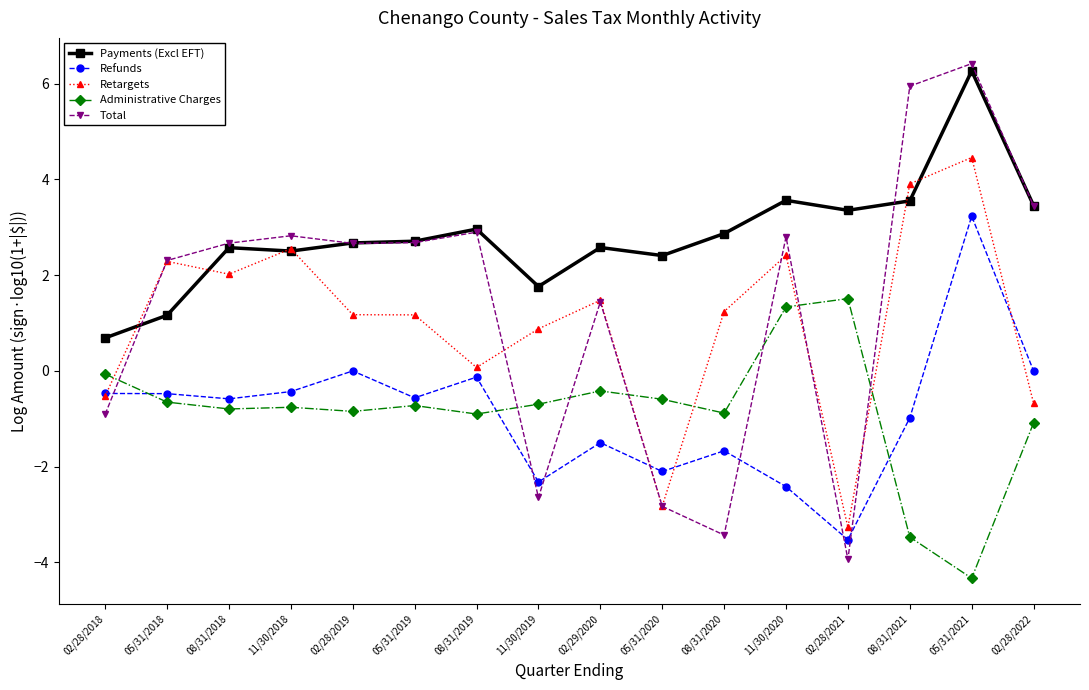

How many positive values does the Total series have?

11